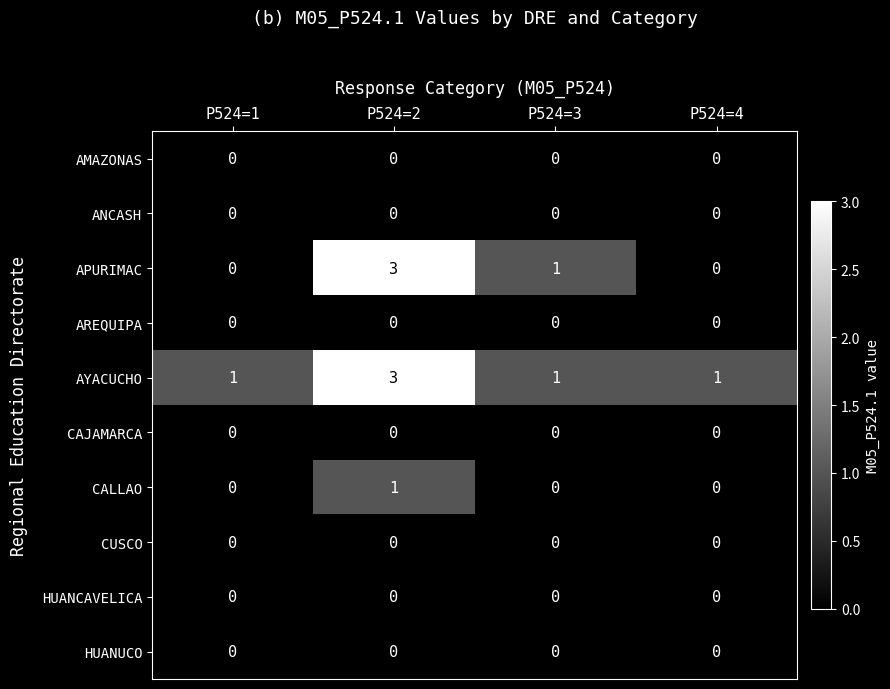

Where does the APURIMAC series first go above 1?

P524=2